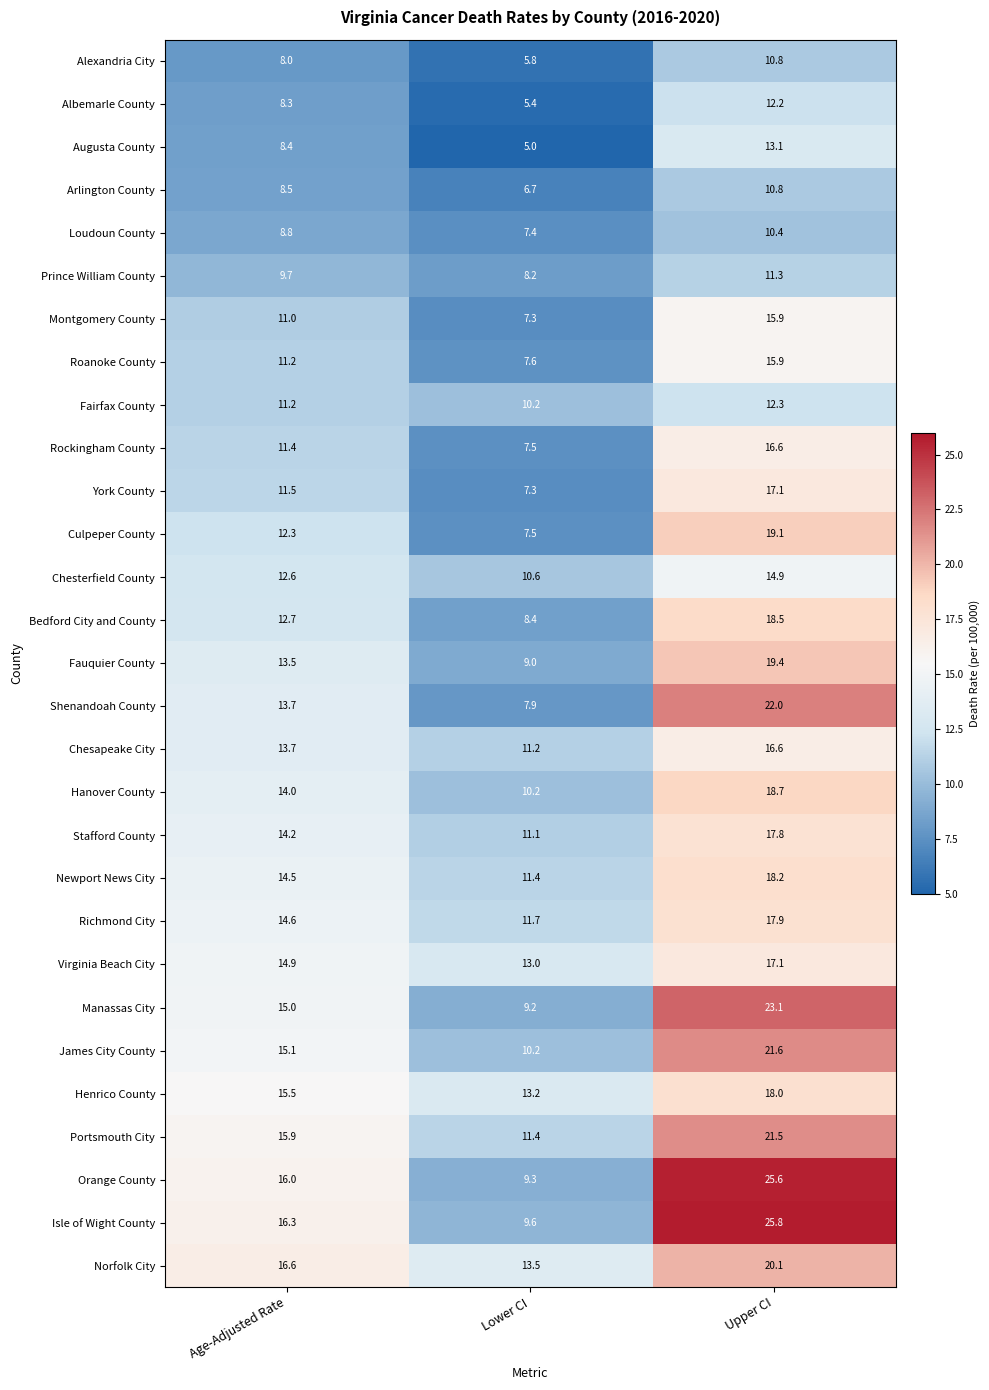

What value does the Portsmouth City series have at Age-Adjusted Rate?

15.9